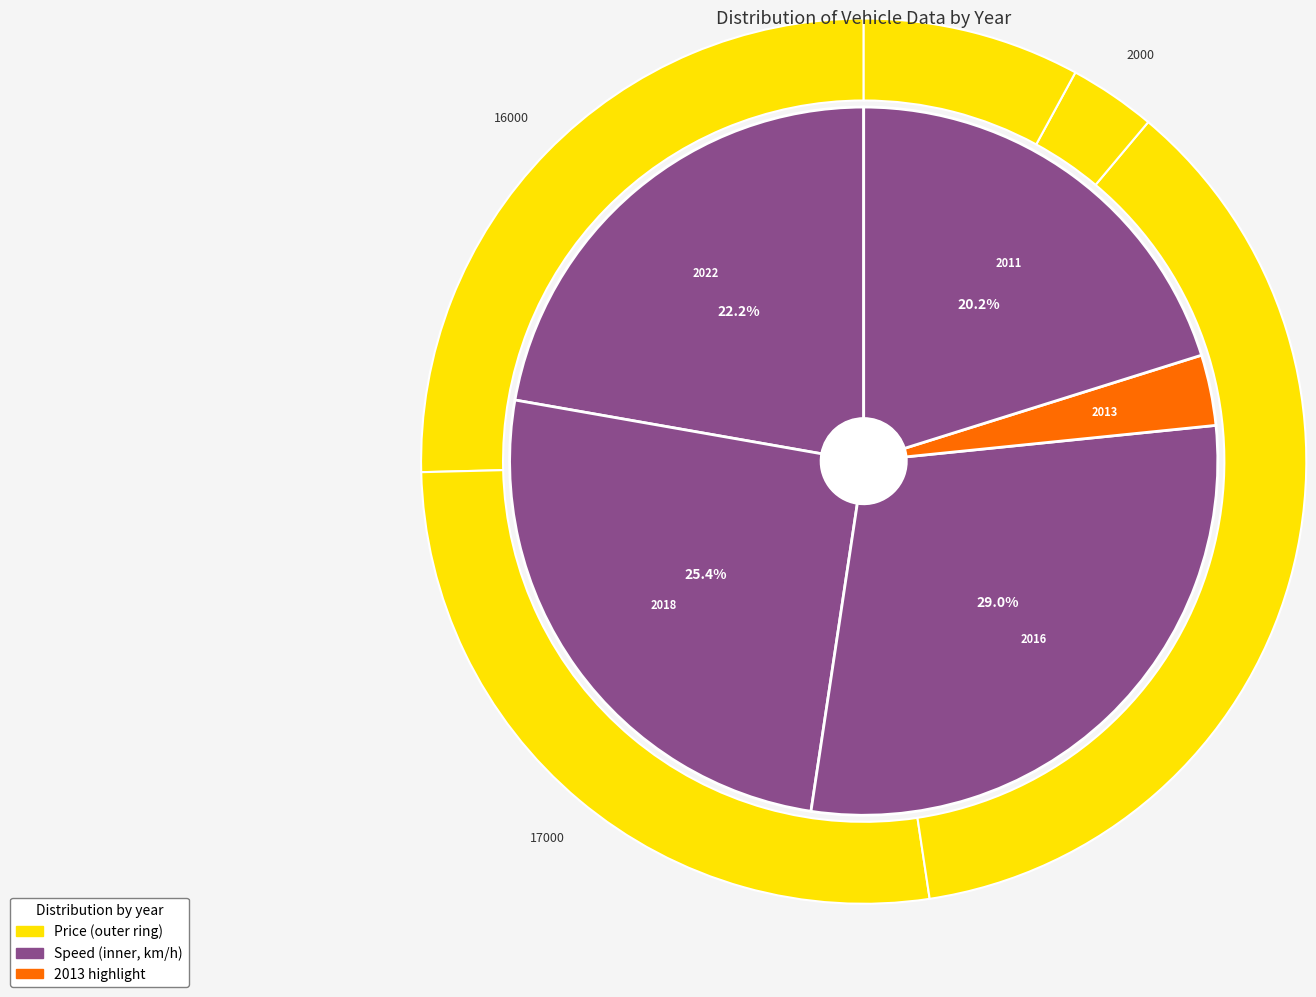

Is it true that 2016 is 29% of the pie?

True